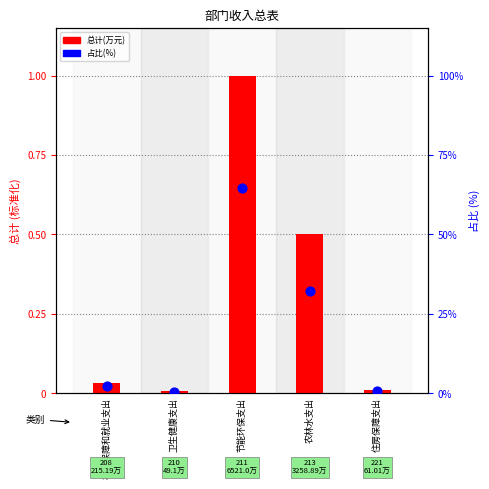

Which series has the largest Y range (max minus min)?

总计(万元)